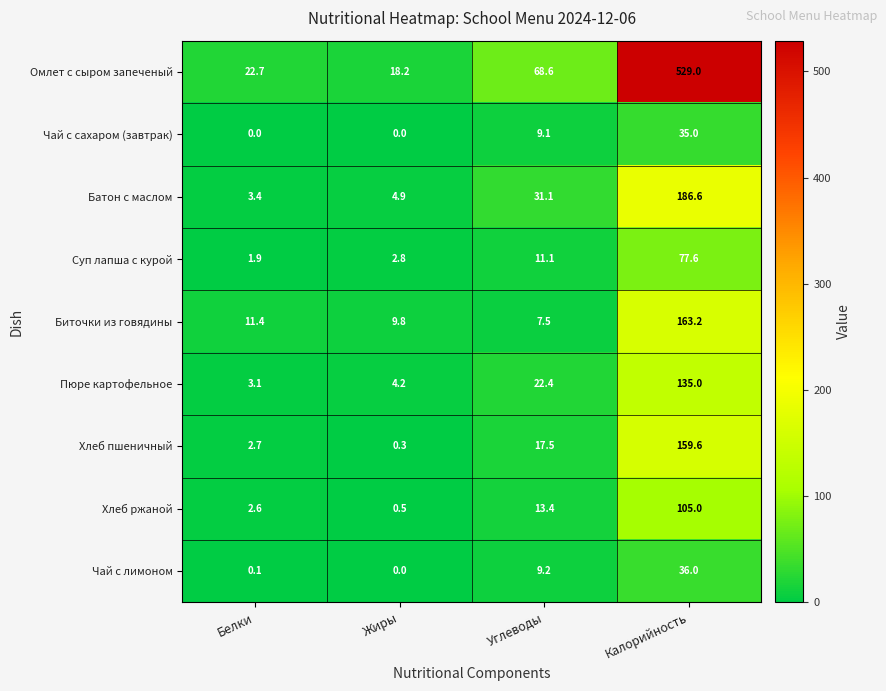

List the series in order of their peak value, lowest first.

Чай с сахаром (завтрак), Чай с лимоном, Суп лапша с курой, Хлеб ржаной, Пюре картофельное, Хлеб пшеничный, Биточки из говядины, Батон с маслом, Омлет с сыром запеченый